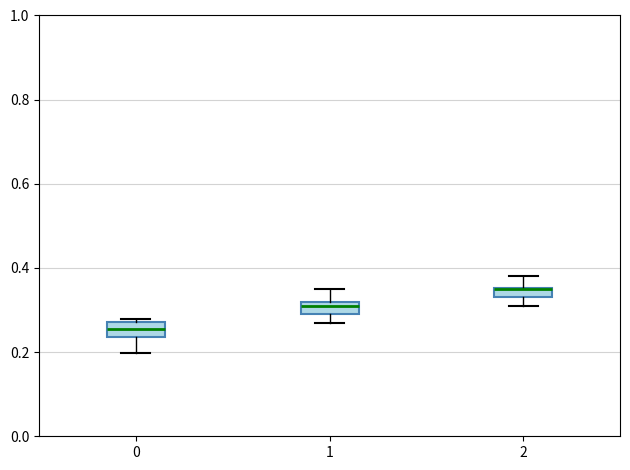

Where does the lower whisker of the box at x = 0 end on the y-axis? The values are not printed on the chart, so give them approximately, as read against the axis.

0.20